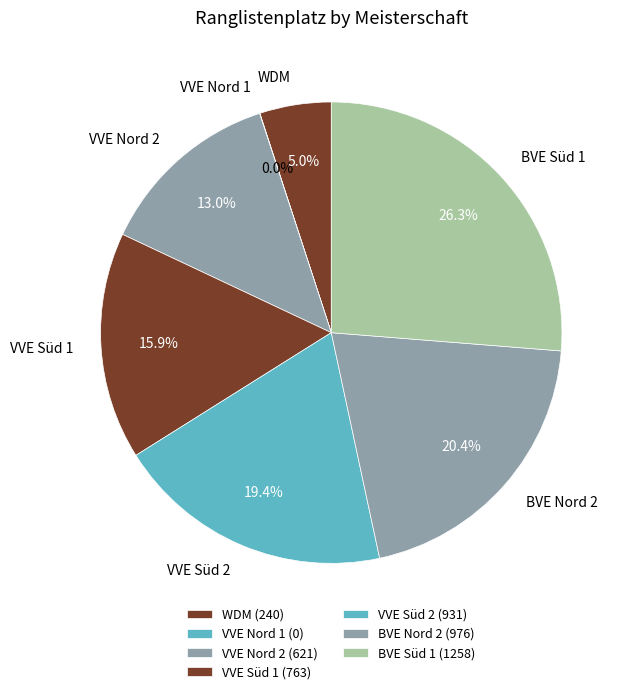

What portion of the pie excludes BVE Nord 2?

79.6%